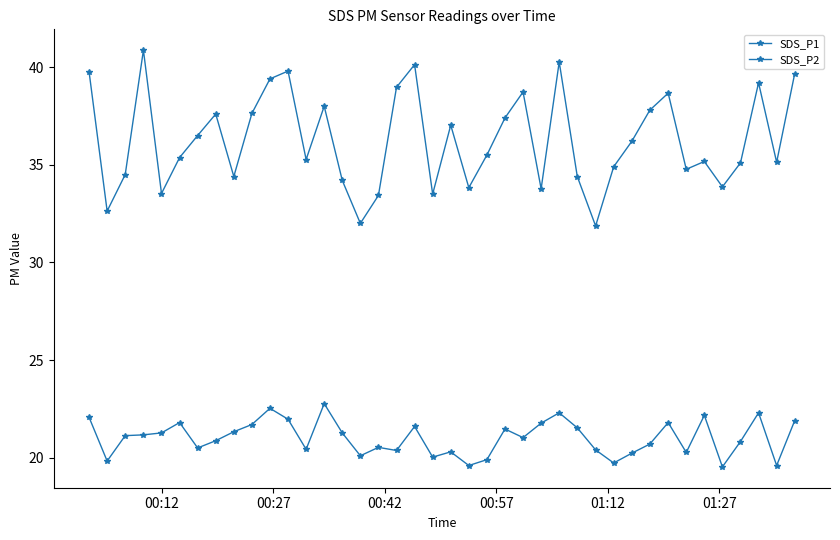

What is the sum of all SDS_P2 values?

840.6